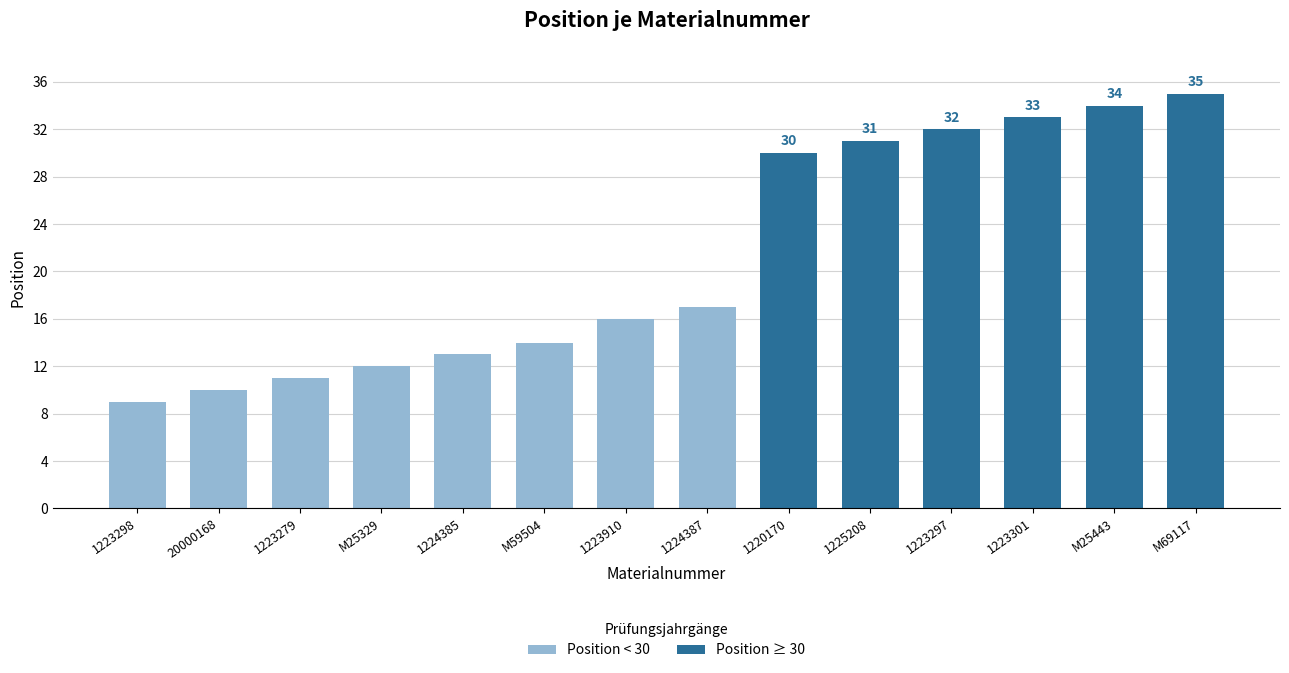

The value at M69117 is 35. True or false?

True